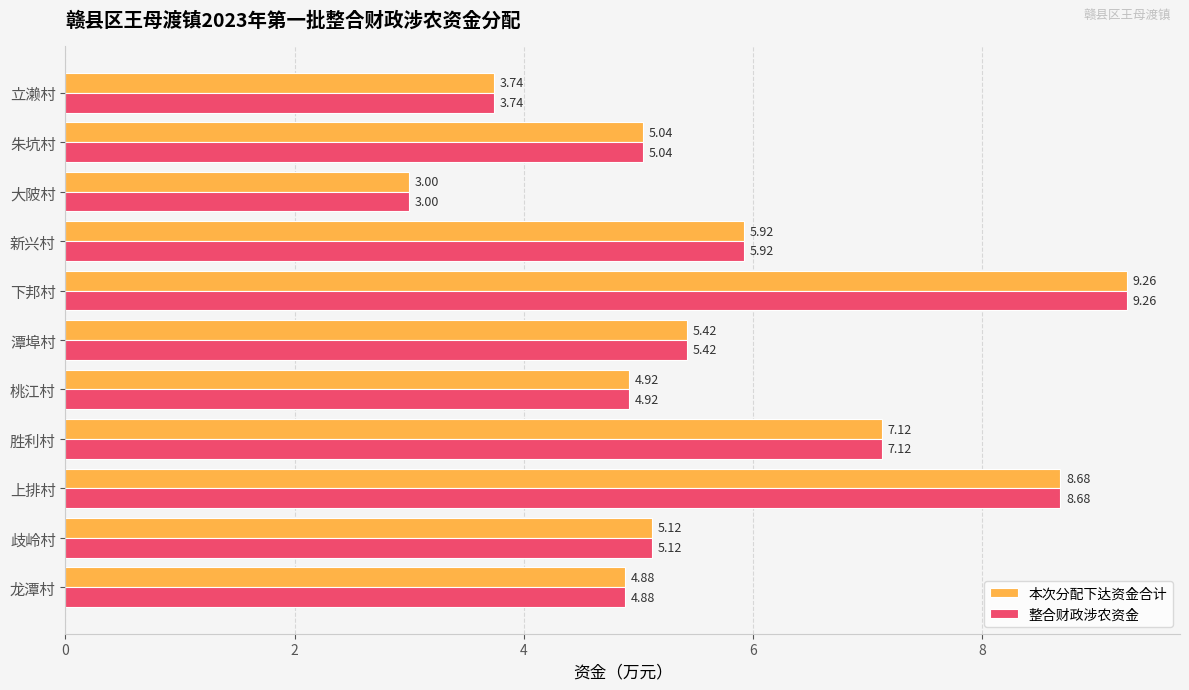

List the labels in order of 本次分配下达资金合计 value, smallest first.

大陂村, 立濑村, 龙潭村, 桃江村, 朱坑村, 歧岭村, 潭埠村, 新兴村, 胜利村, 上排村, 下邦村